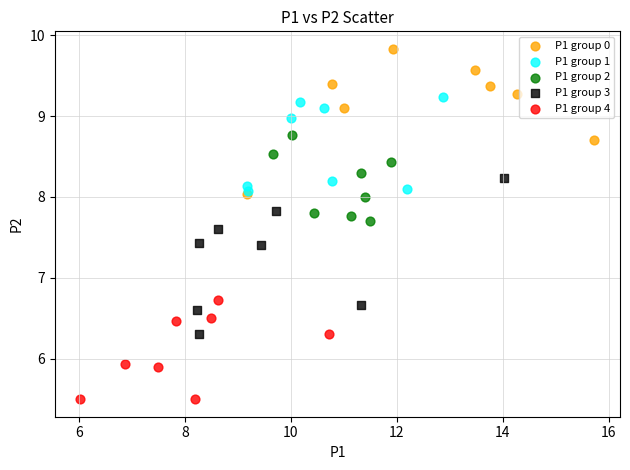

Which series contains the lowest Y value?

P1 group 4